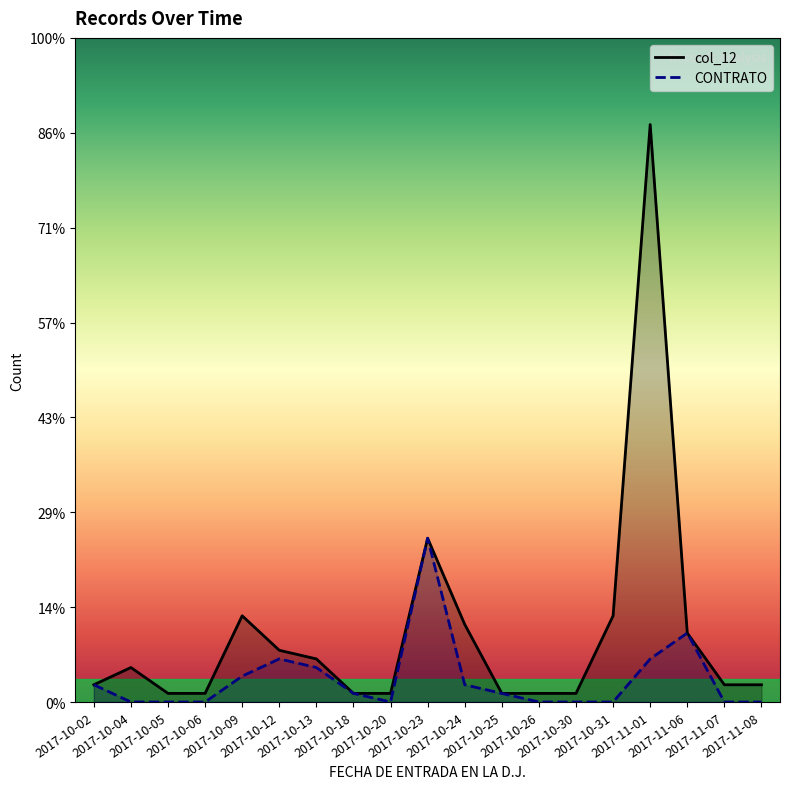

What is the approximate value of col_12 at 2017-10-13, to the nearest 5?

5